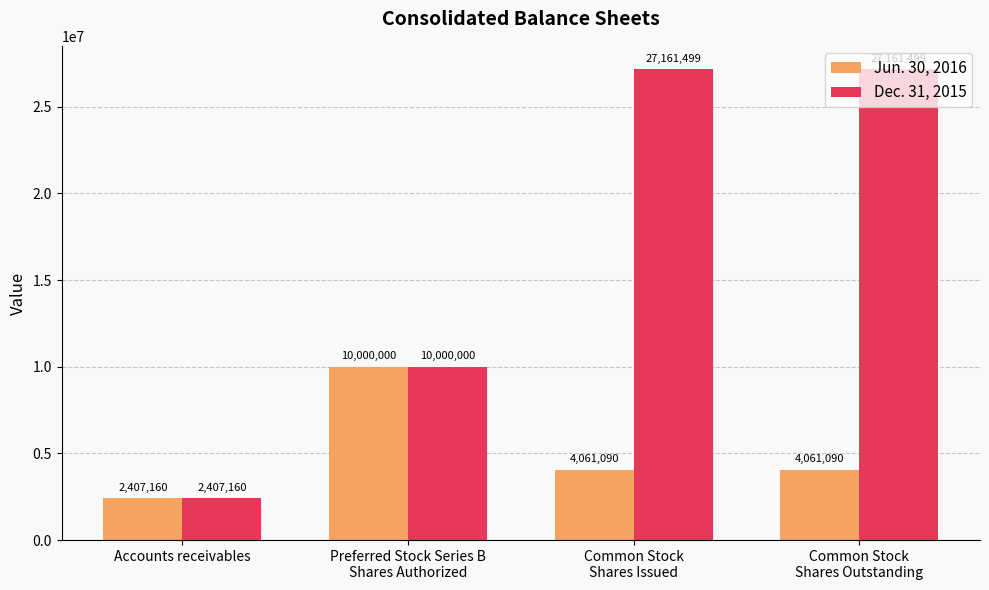

Reading left to right, list all the values displayed in this chart.

Jun. 30, 2016: 2407160	10000000	4061090	4061090
Dec. 31, 2015: 2407160	10000000	27161499	27161499